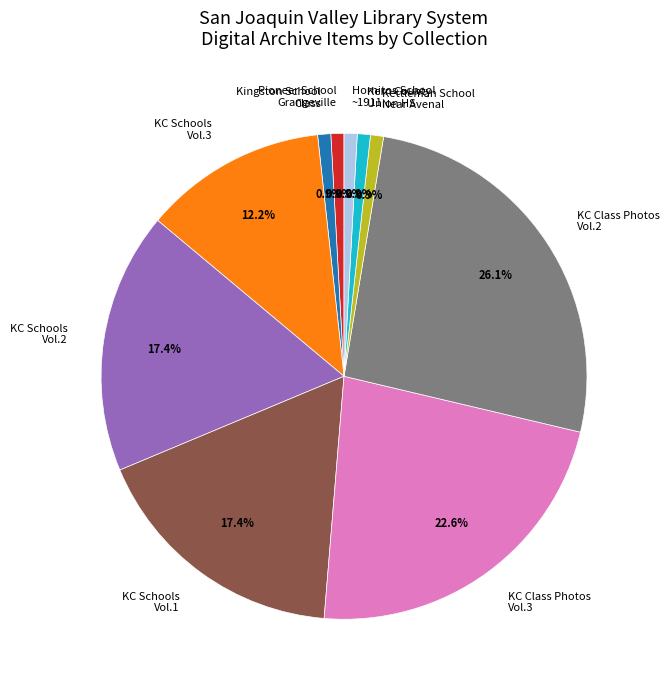

To the nearest percent, what is the combined percentage of Kettleman School Near Avenal and Kingston School Class?

2%